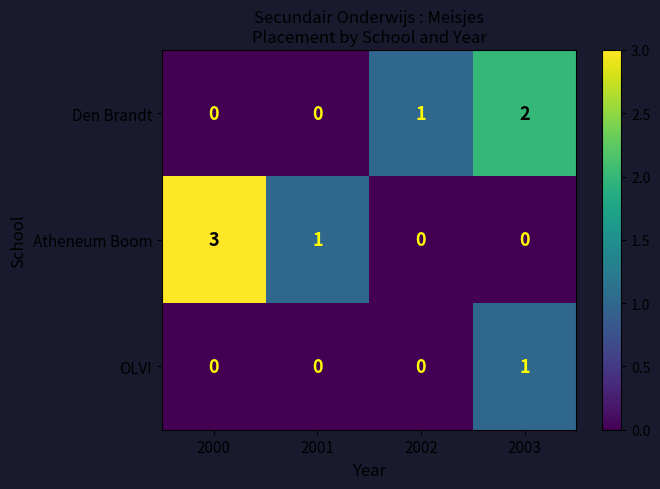

Is the value of Atheneum Boom at 2000 greater than the value of OLVI at 2001?

Yes